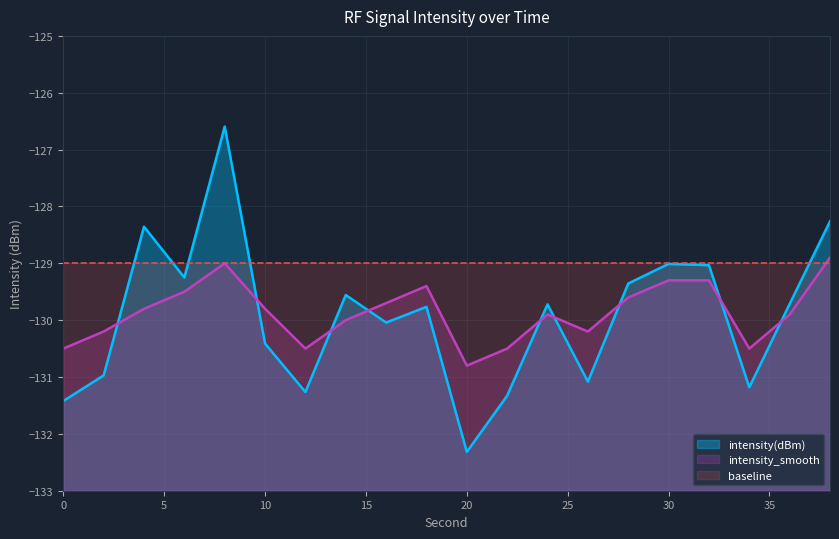

How many lines are shown in the chart?

3